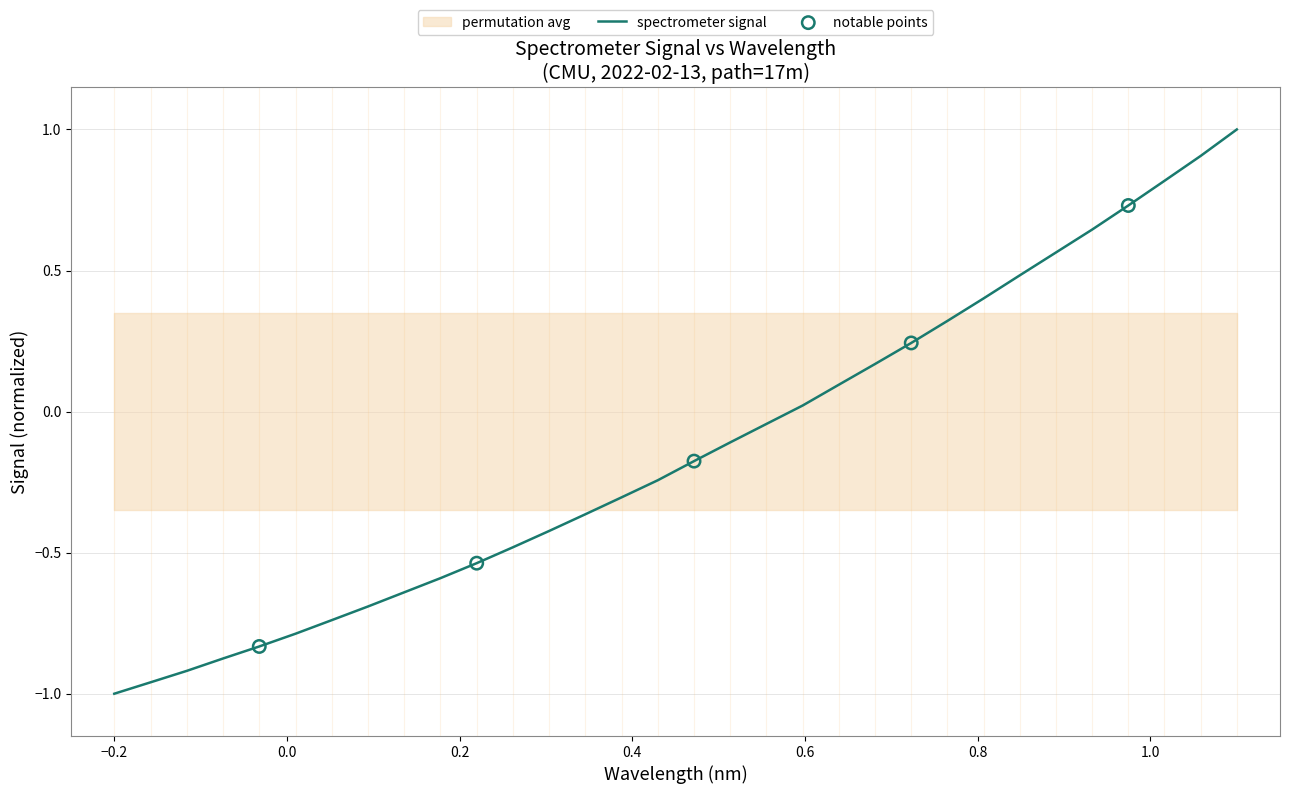

Which has a higher value, 222.4538 or 219.2067?

222.4538